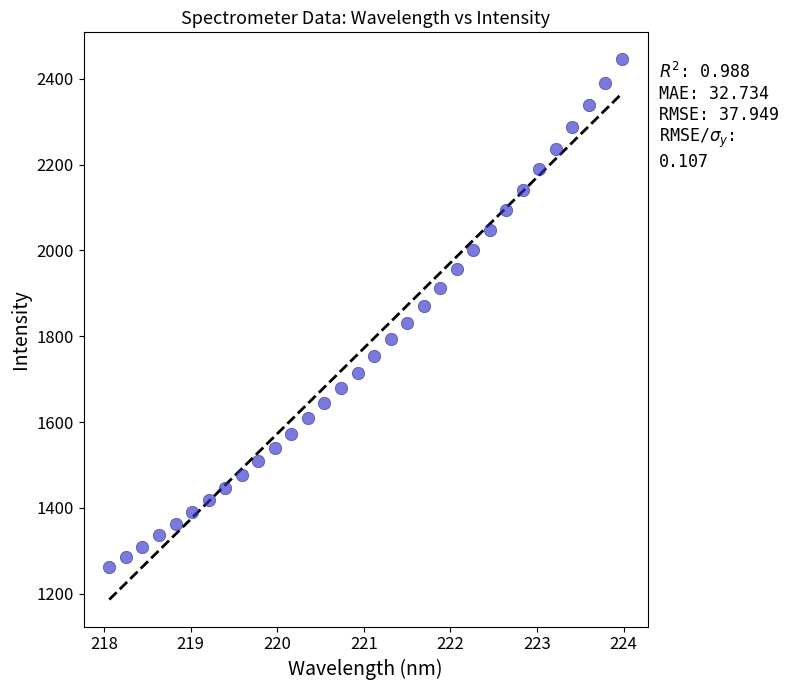

What is the range of Y values (max minus min)?

1182.2